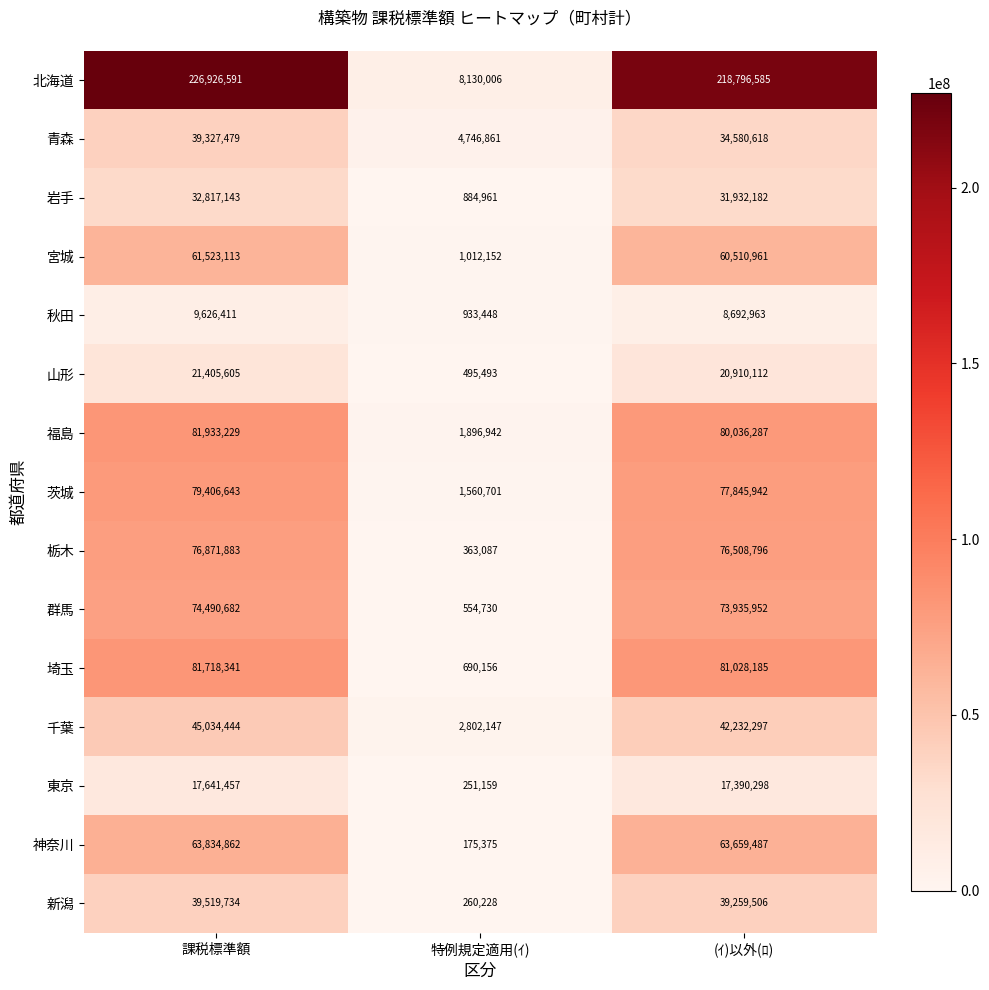

Where does the 群馬 series first go above 73935952?

課税標準額